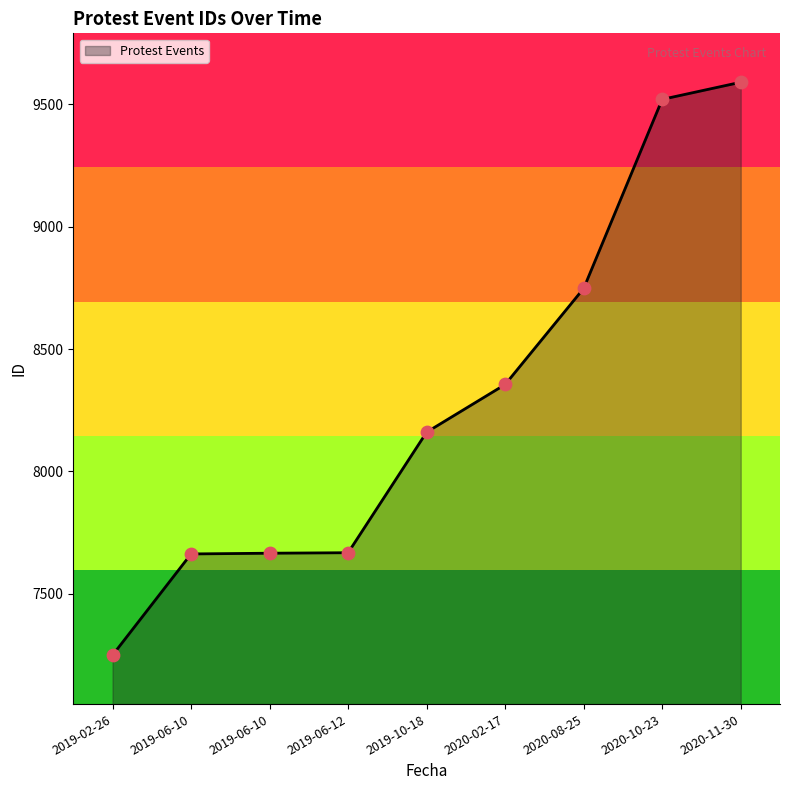

Which has a higher value, 2020-11-30 or 2019-02-26?

2020-11-30